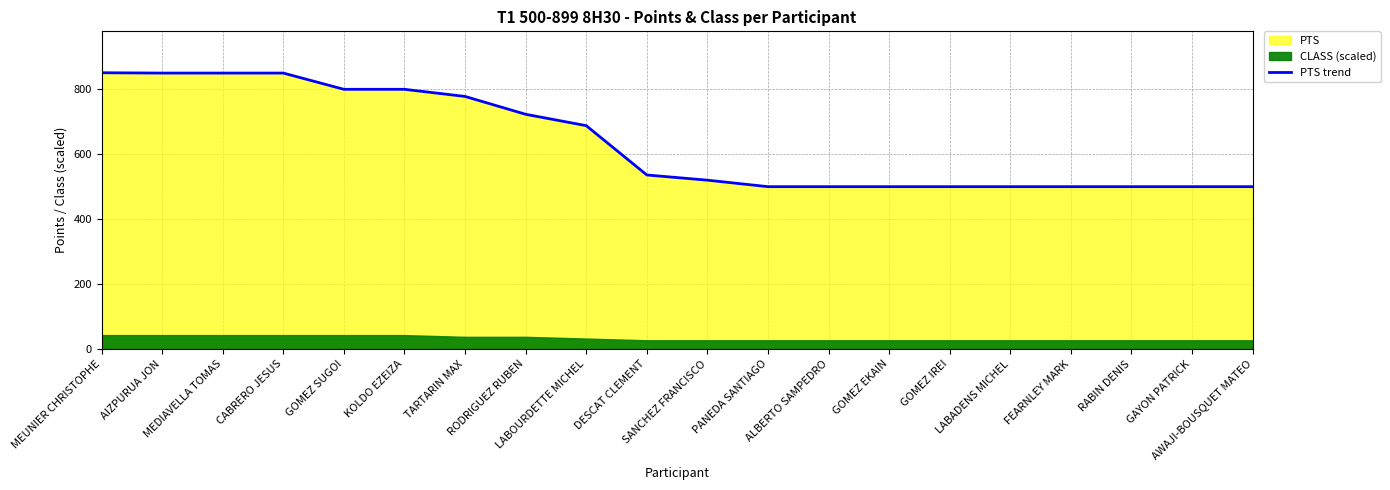

What is the sum of all values?

12746